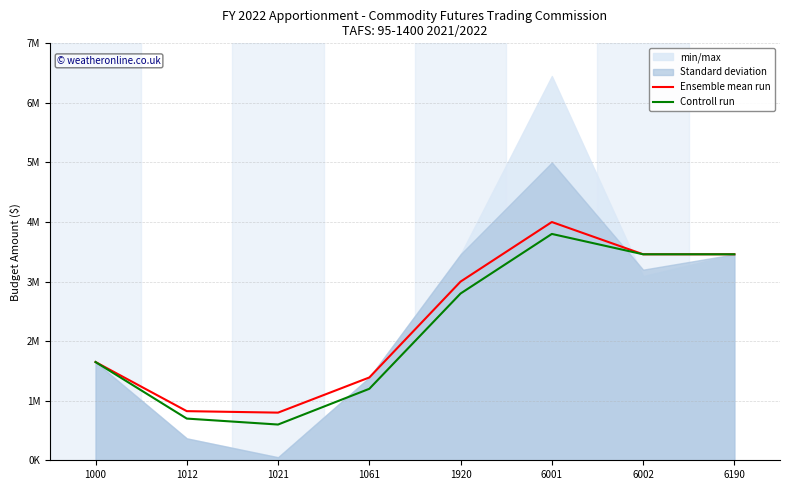

The Controll run series shows 3458461 at 6190. True or false?

True